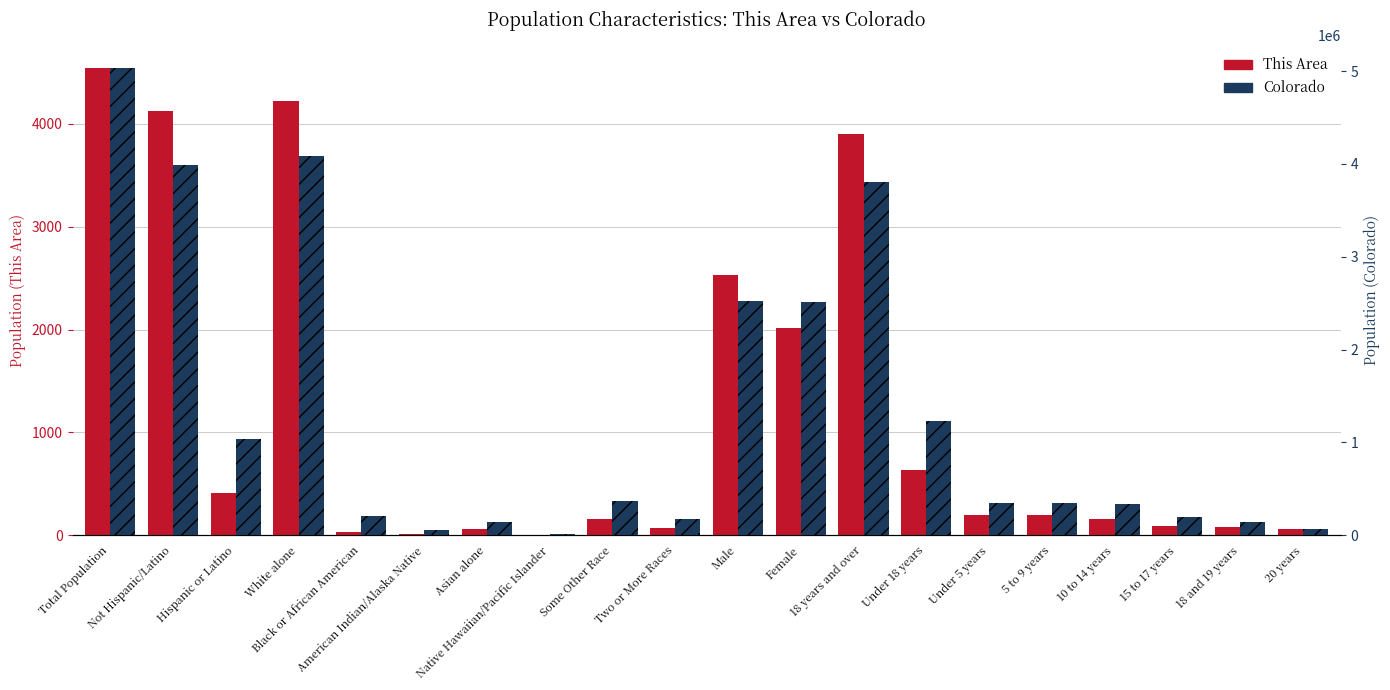

What is the sum of all Colorado values?

26580109